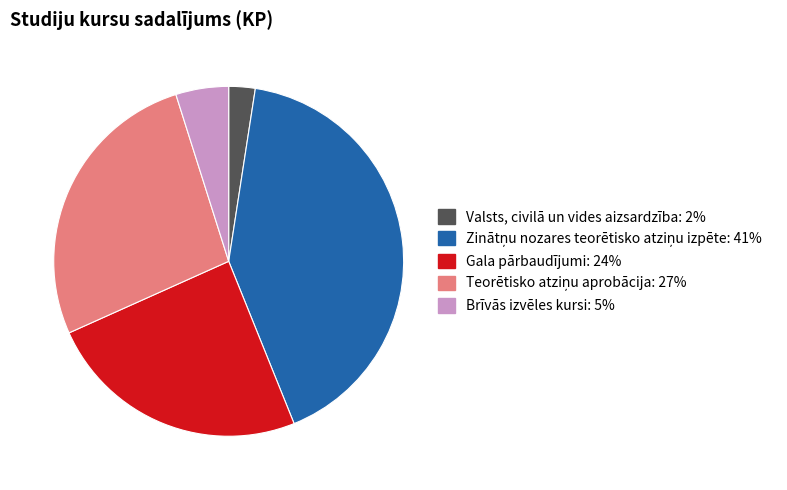

True or false: Valsts, civilā un vides aizsardzība accounts for 2% of the total.

True